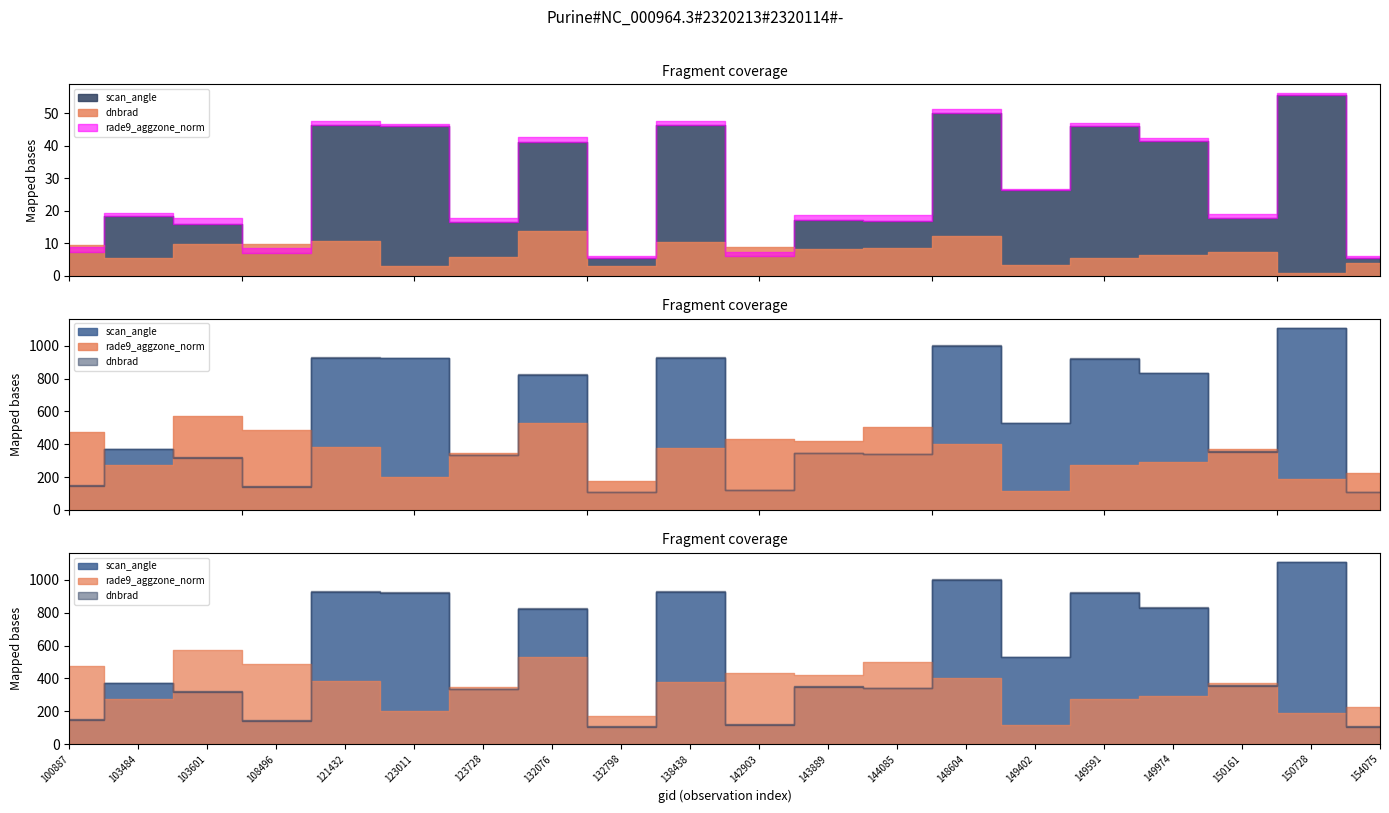

True or false: scan_angle and dnbrad intersect in this chart.

False